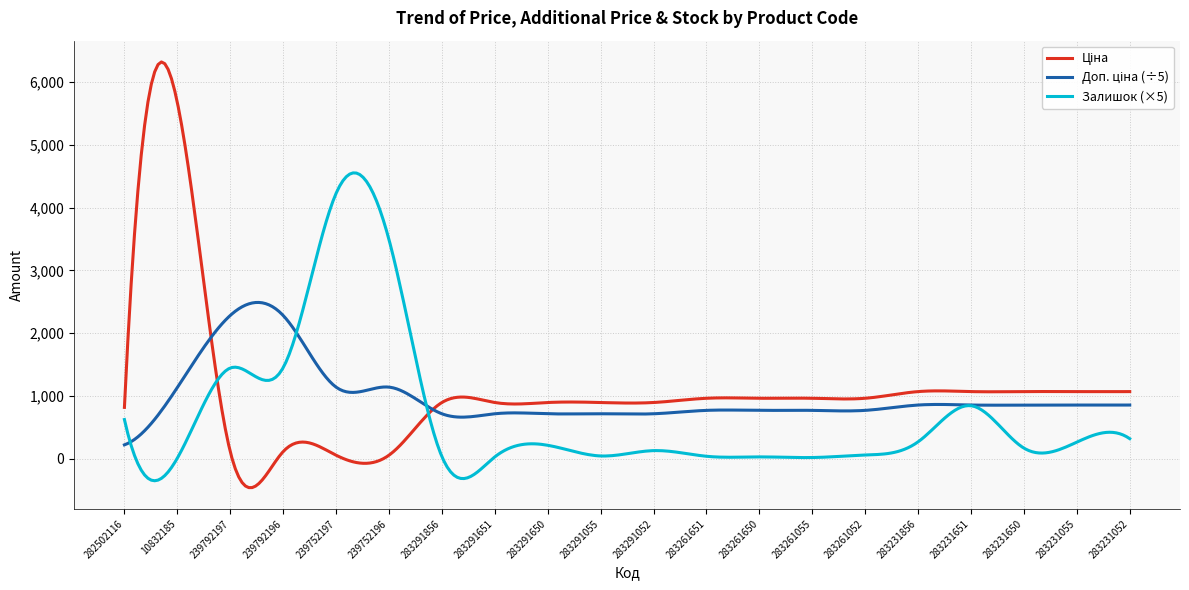

What is the minimum value shown in the chart?

-459.3